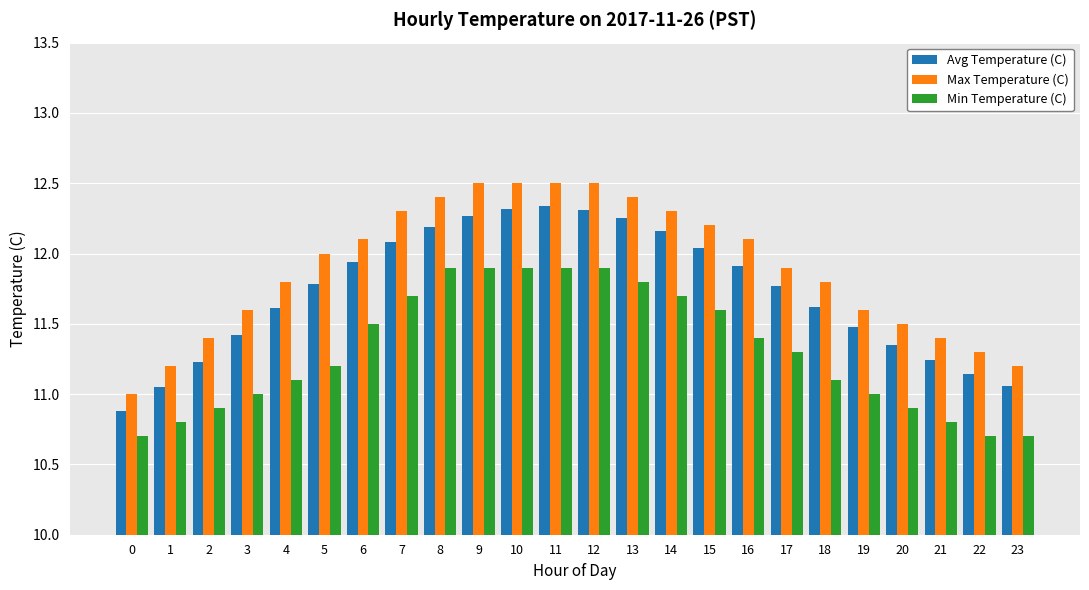

What is the sum of all Max Temperature (C) values?

285.5